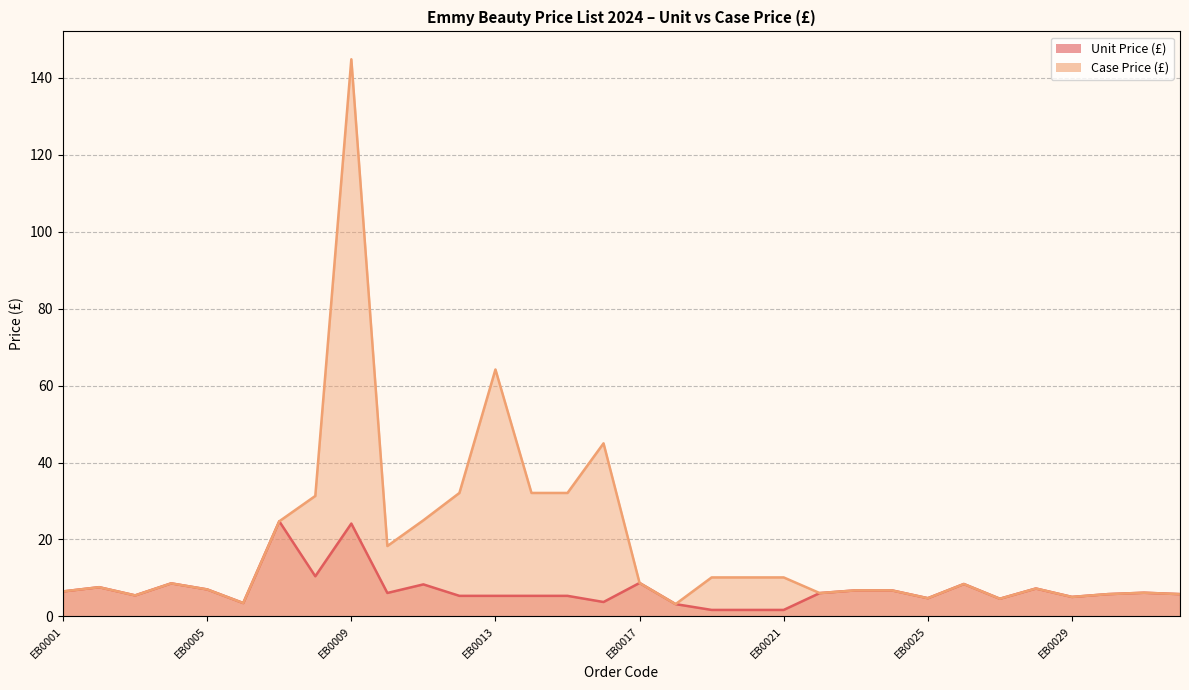

True or false: Unit Price (£) and Case Price (£) intersect in this chart.

False